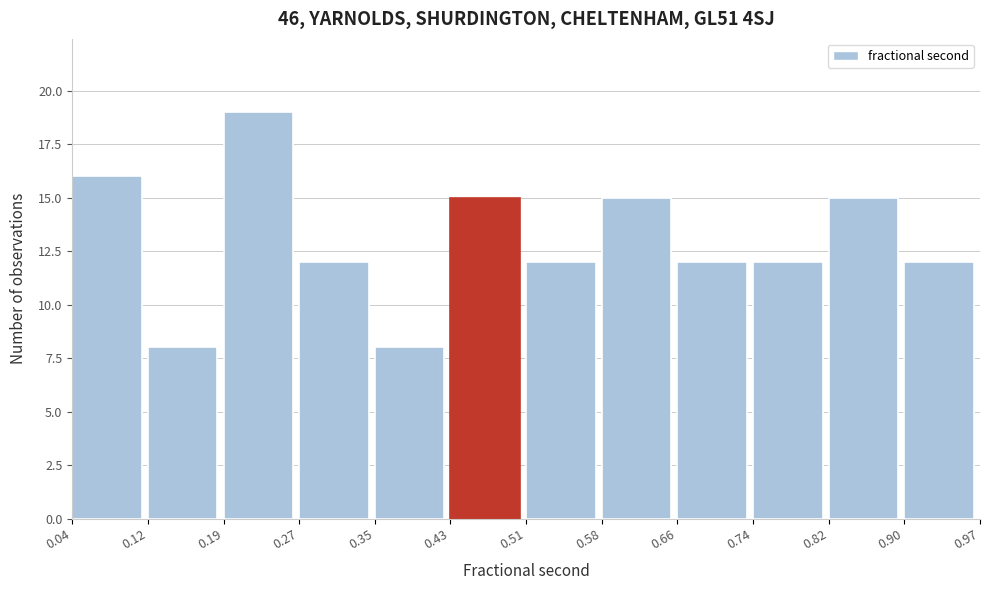

Over which range of the x-axis is the bar tallest?

0.19 to 0.27